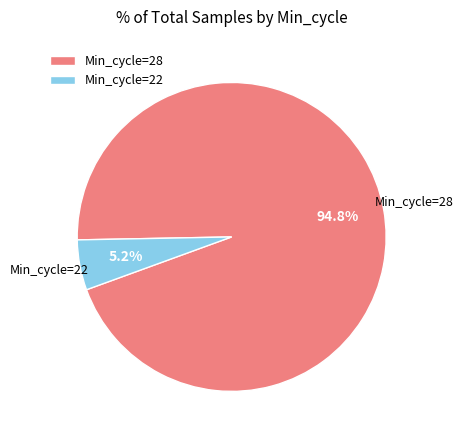

Which category accounts for the majority?

Min_cycle=28